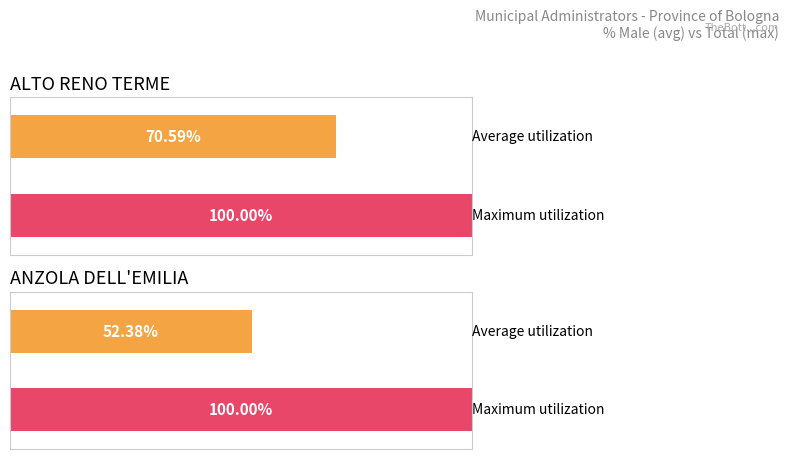

At which category is the sum across all series the highest?

ALTO RENO TERME